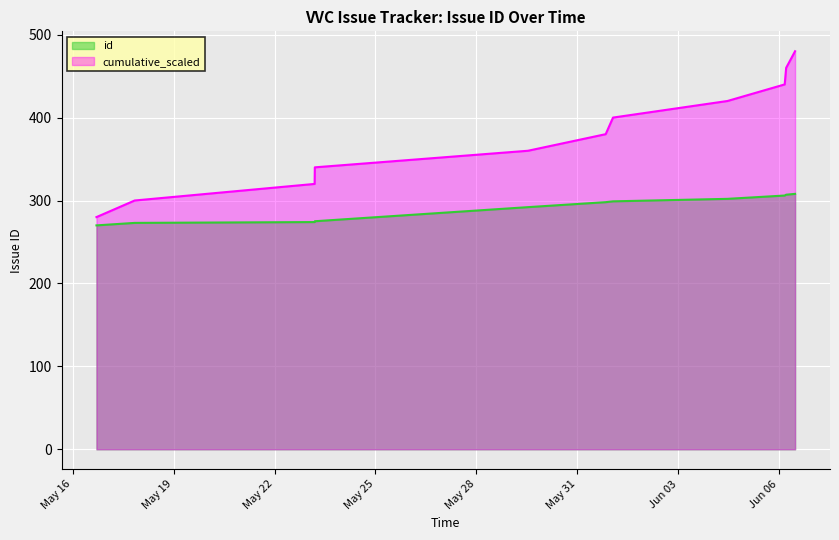

Rank the series by their maximum value, from lowest to highest.

id, cumulative_scaled